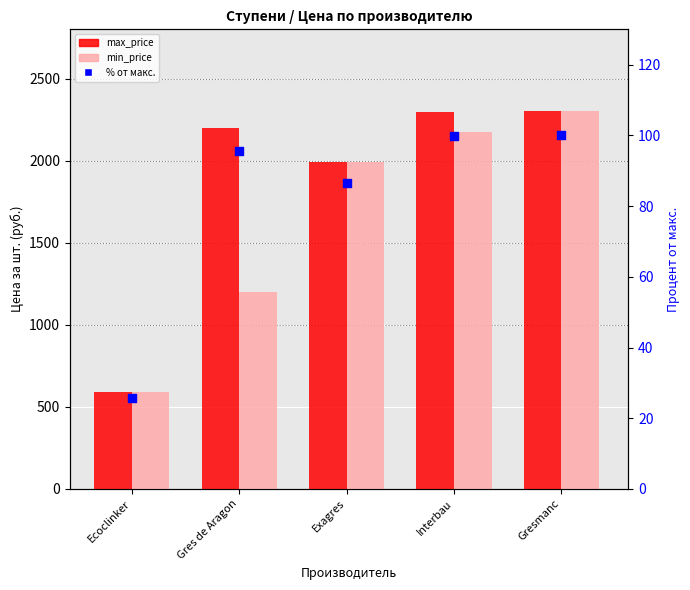

Which series has the largest total across all categories?

max_price